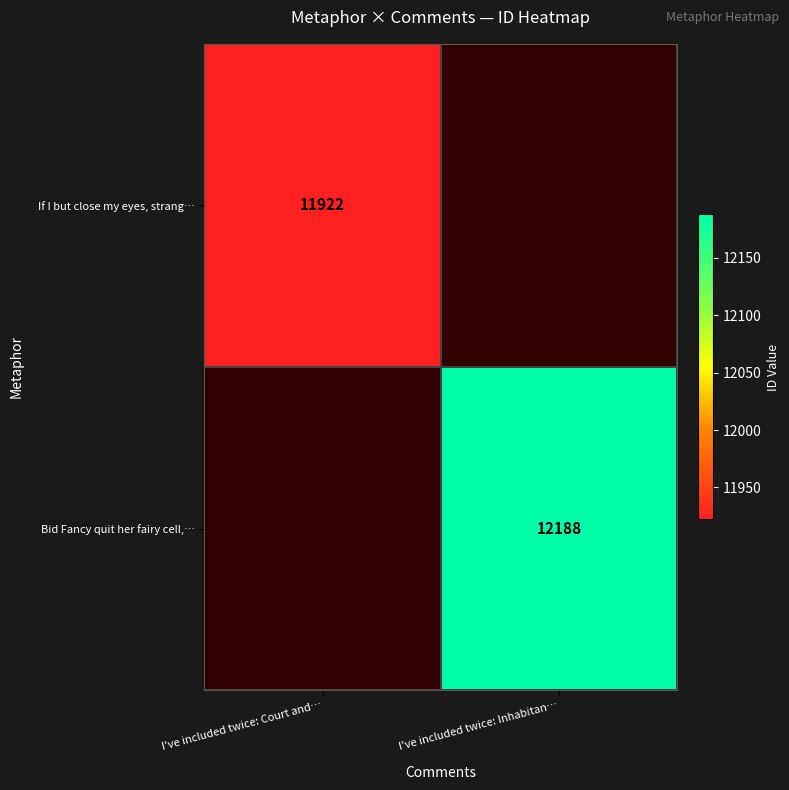

The value of If I but close my eyes, strang… at I've included twice: Court and… is 4153. True or false?

False